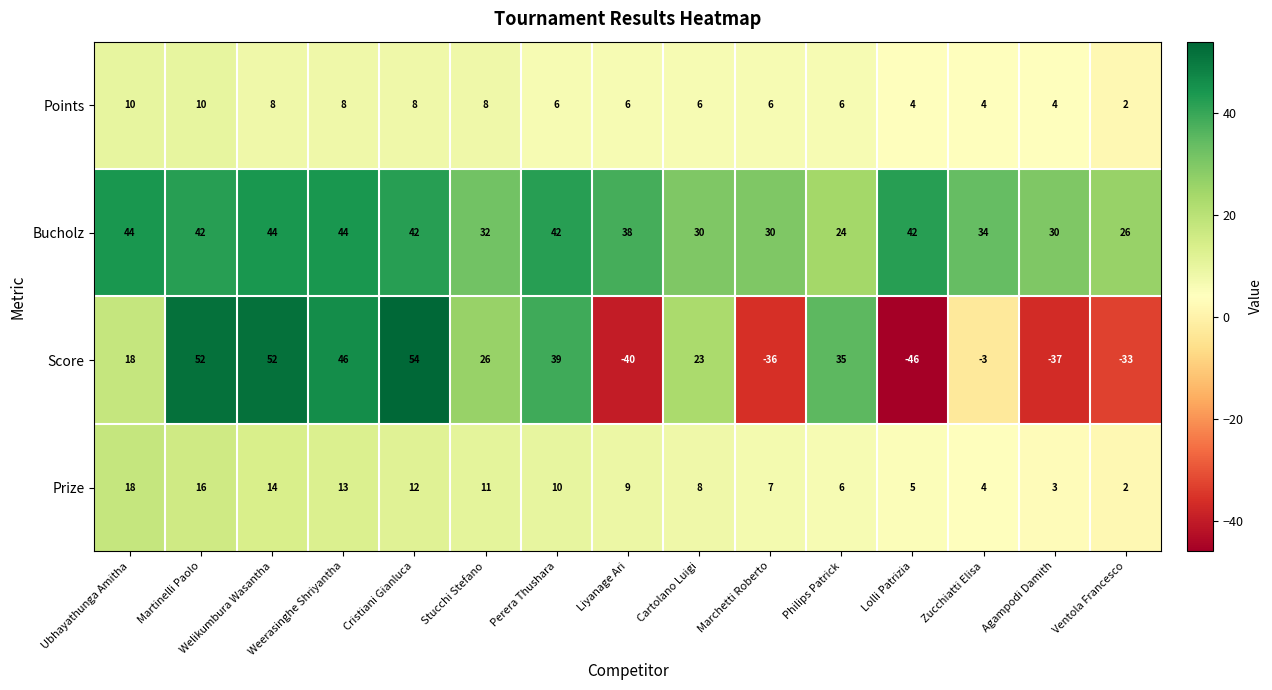

Is it true that Score equals 35 at Philips Patrick?

True